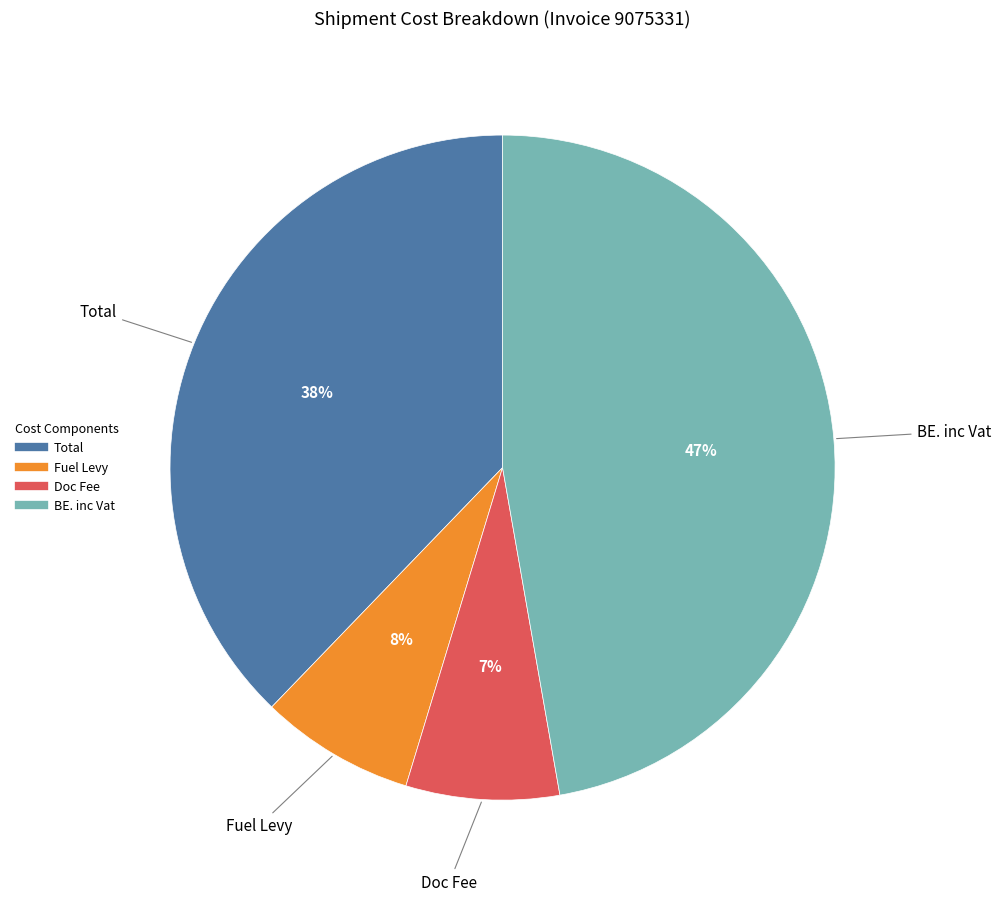

Is it true that Doc Fee is 22% of the pie?

False